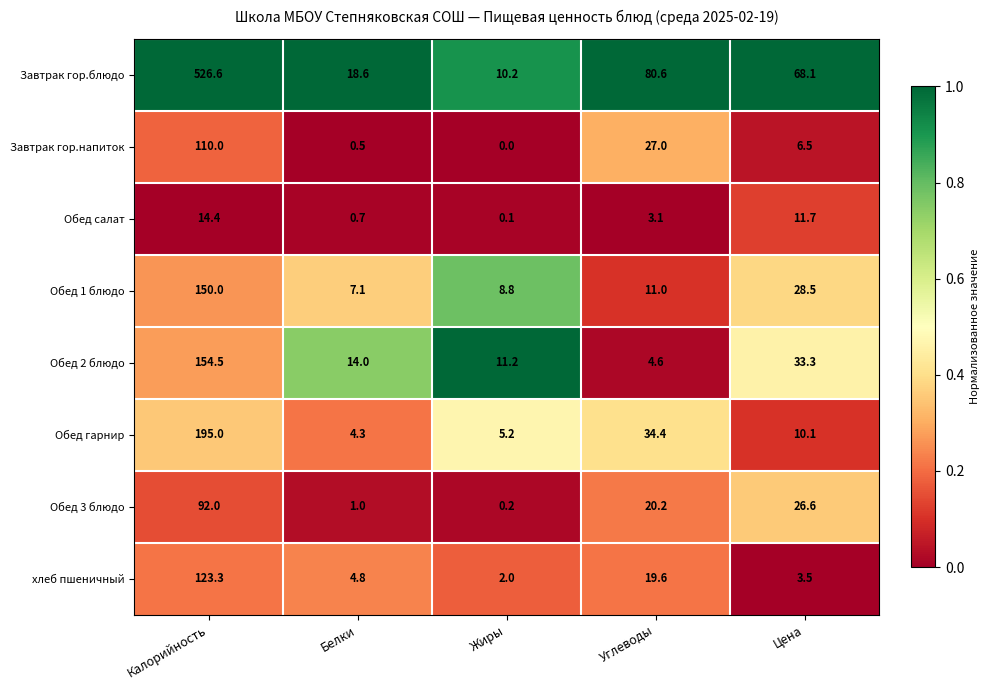

What is the sum of all Обед гарнир values?

249.0